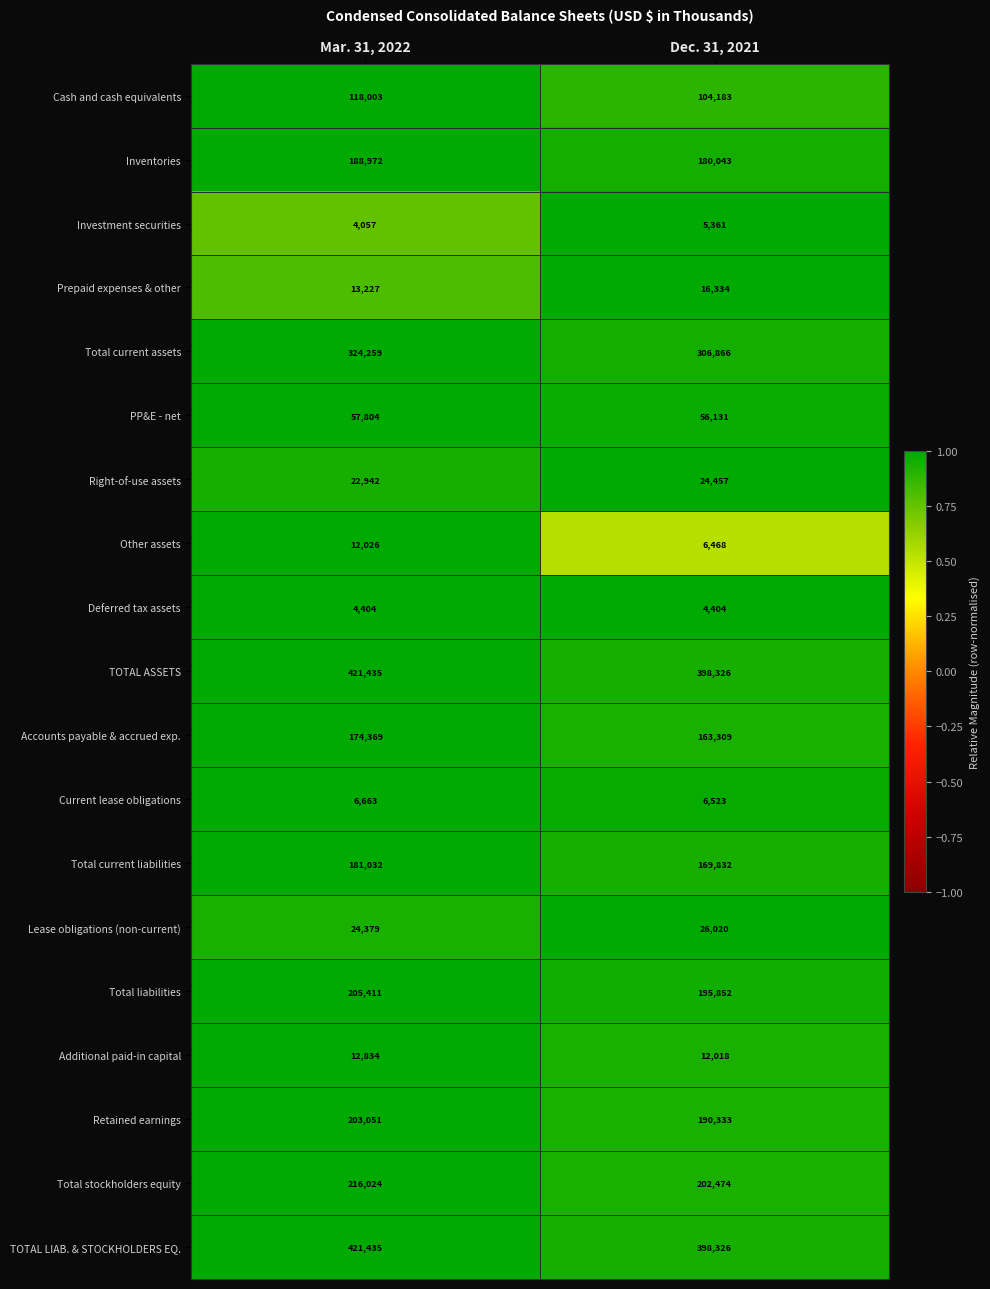

Count the number of data series in this chart.

19